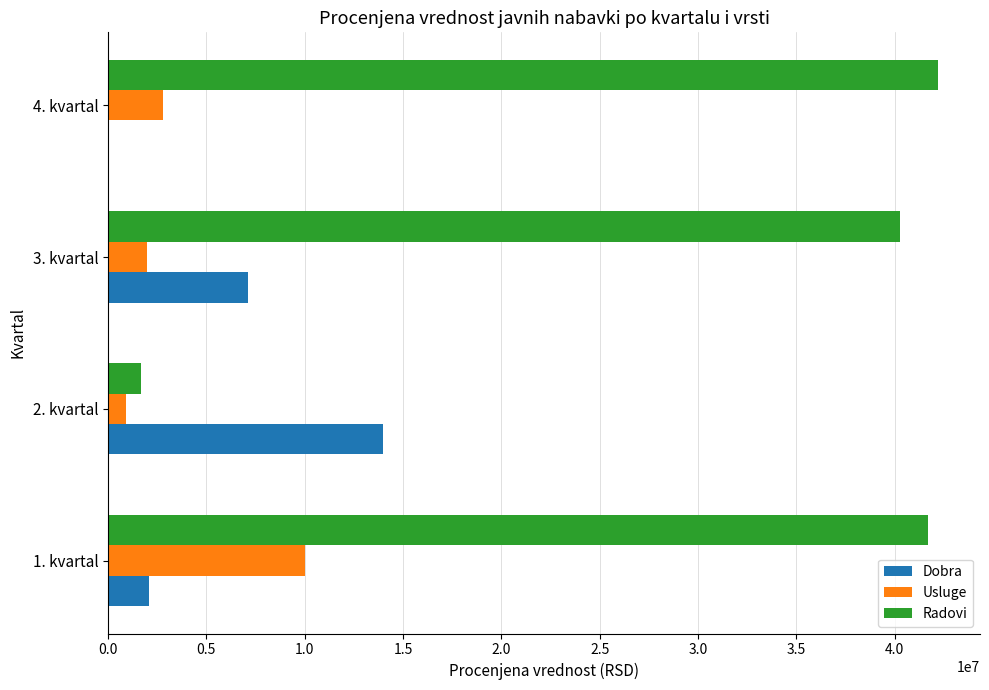

Between 3. kvartal and 4. kvartal, which series saw the biggest shift?

Dobra